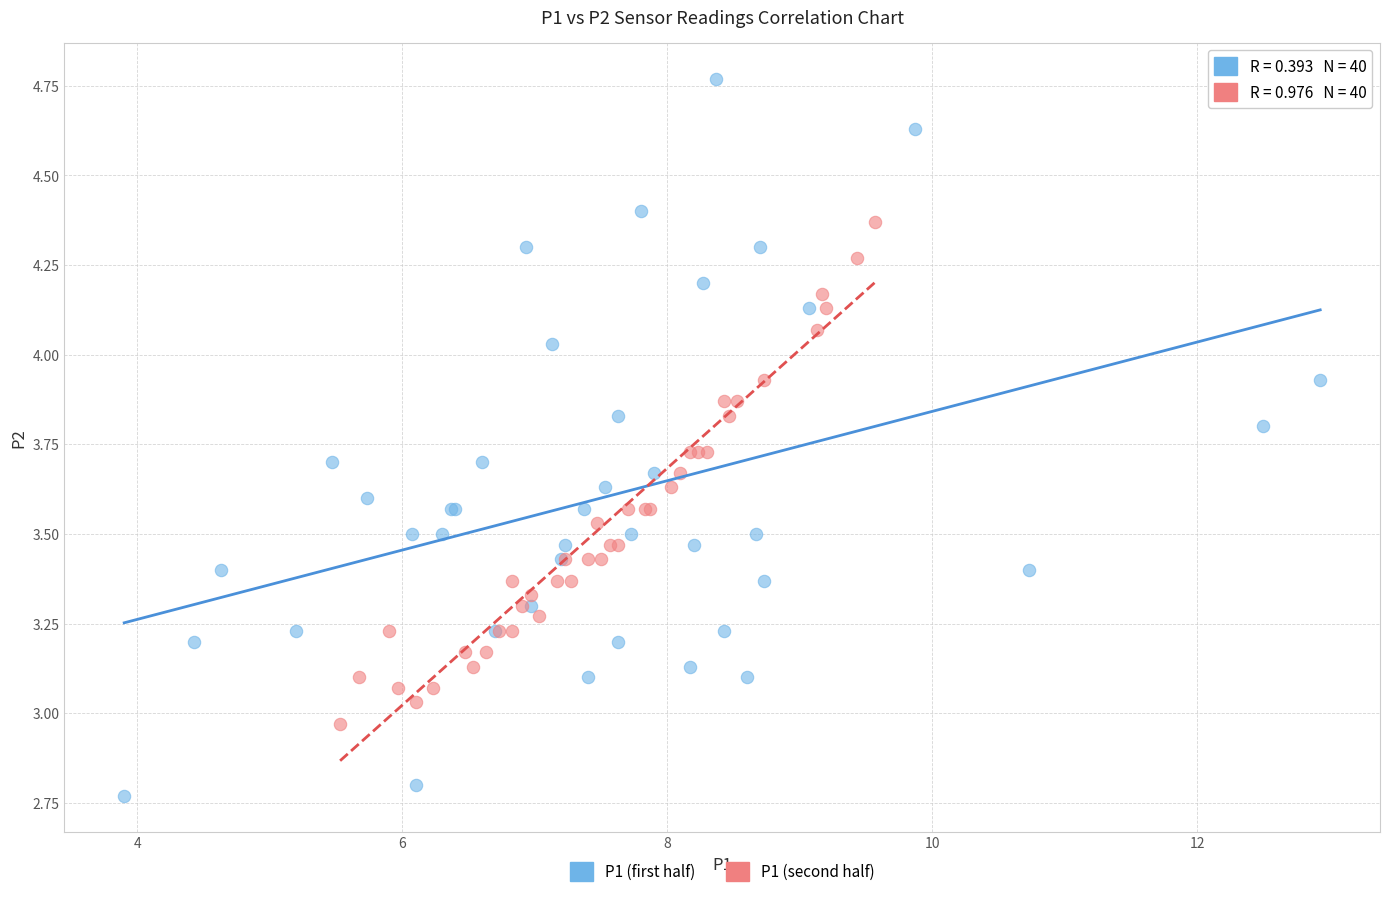

Which series has the largest Y range (max minus min)?

P1 (first half)